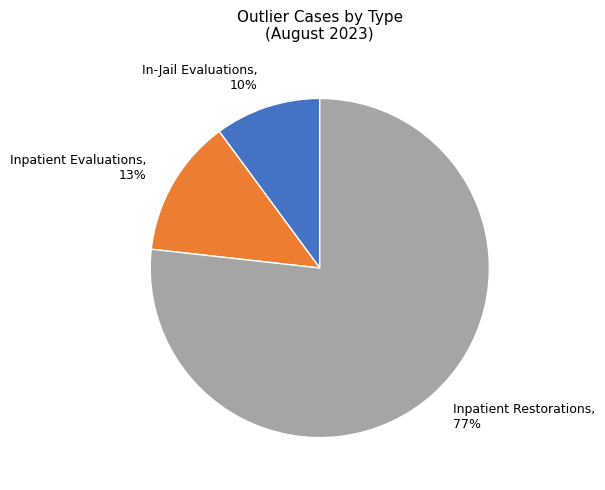

What is the smallest slice in the pie chart?

In-Jail Evaluations